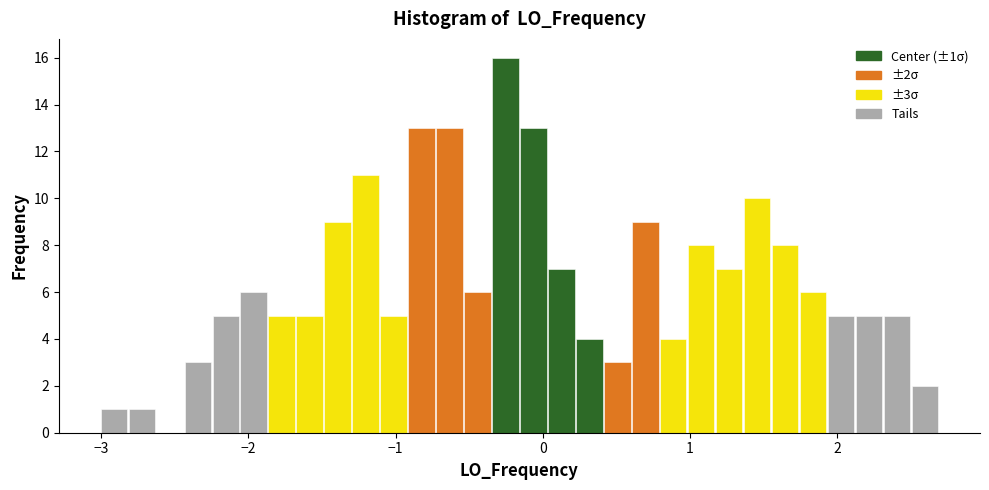

Around what value on the x-axis is the tallest bar? Give the approximate position of its centre, as read against the axis.

-0.3